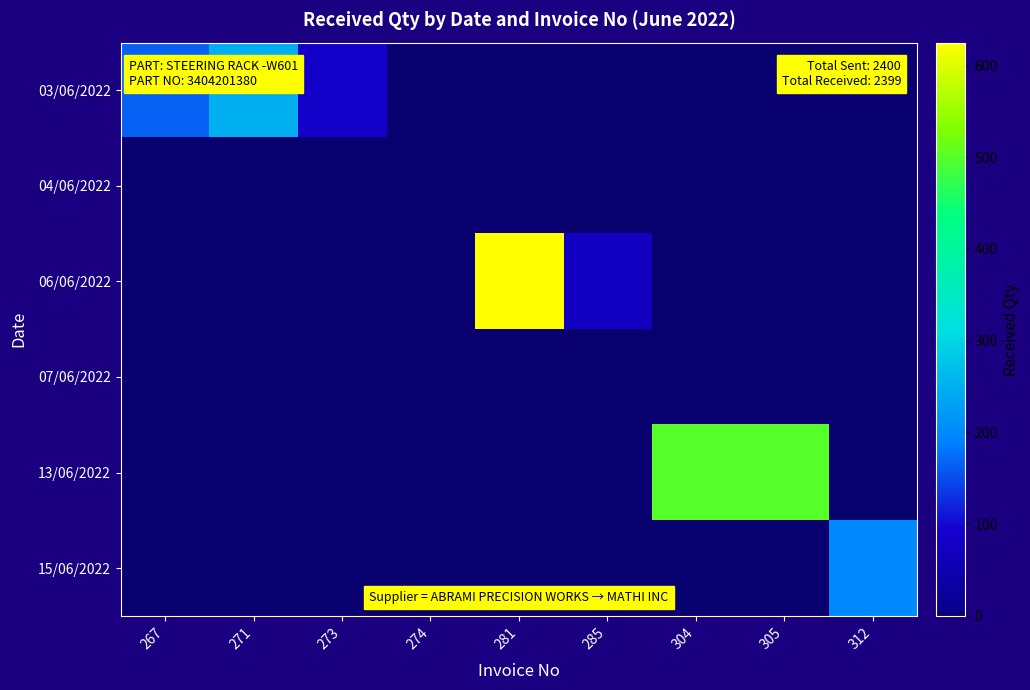

Which label corresponds to the largest value in the chart?

281